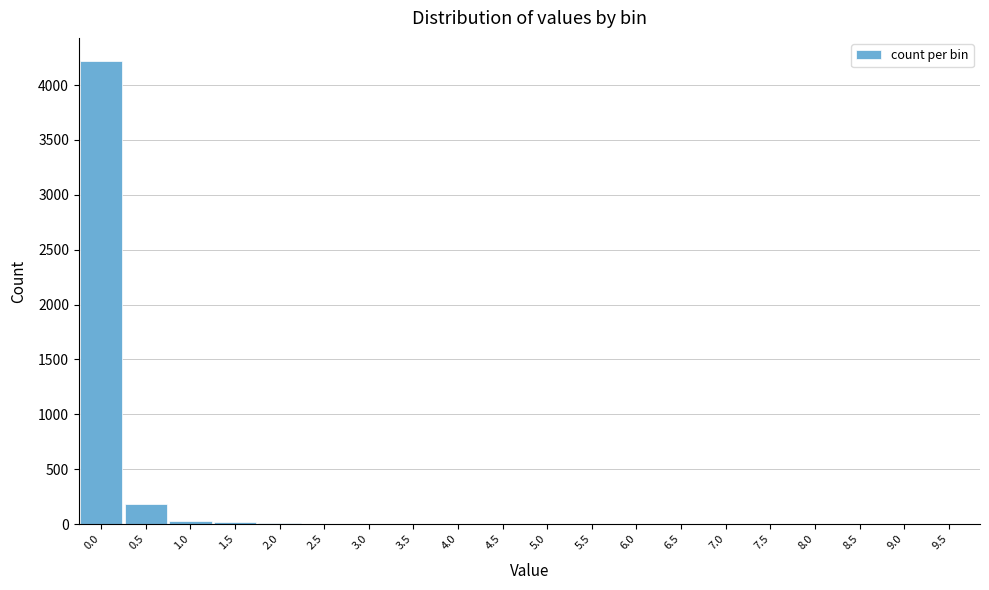

What is the sum of all values?

4464